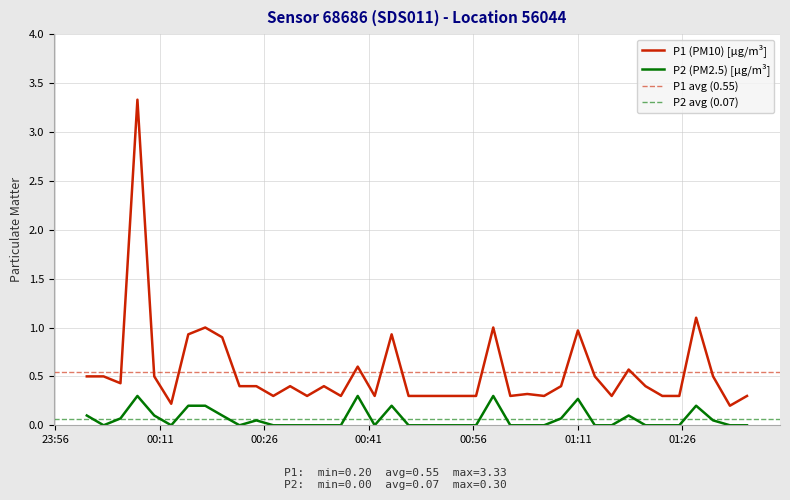

At how many categories does at least one series exceed 2?

1